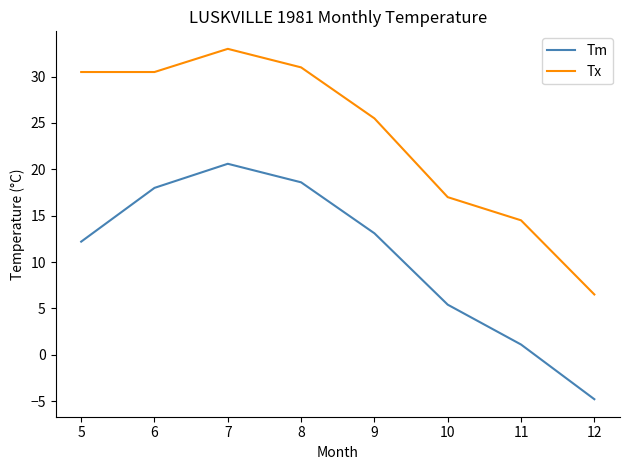

Is the value of Tx at 11 greater than the value of Tm at 6?

No